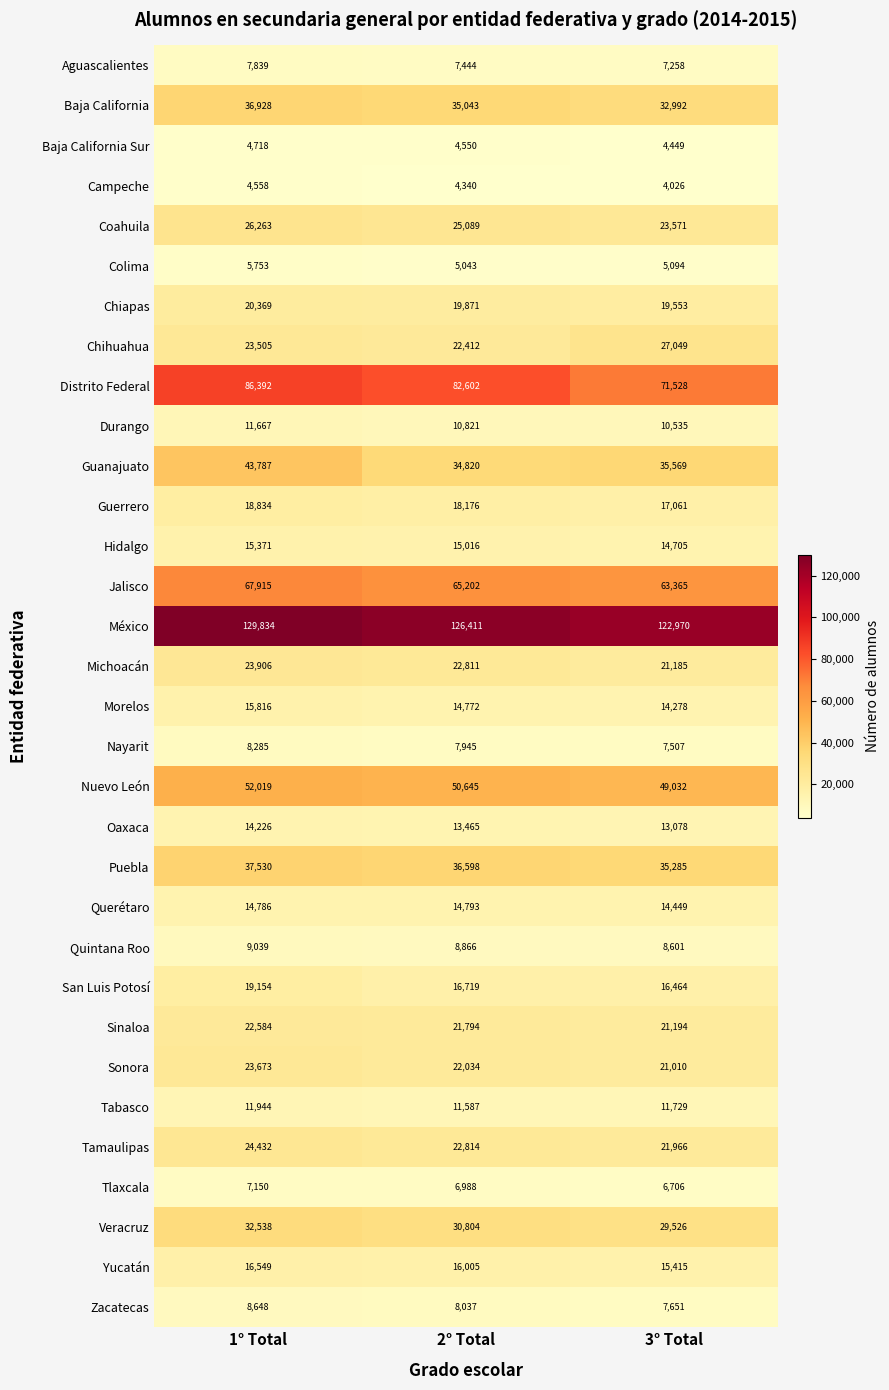

Which category has the lowest value in the Guerrero series?

3° Total